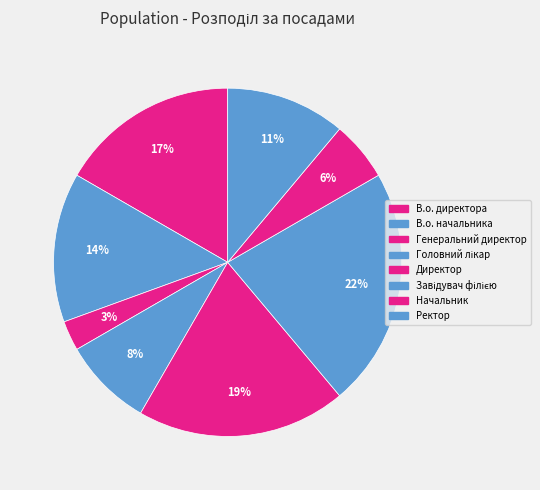

Rank the categories by value from lowest to highest.

Генеральний директор, Начальник, Головний лікар, Ректор, В.о. начальника, В.о. директора, Директор, Завідувач філією